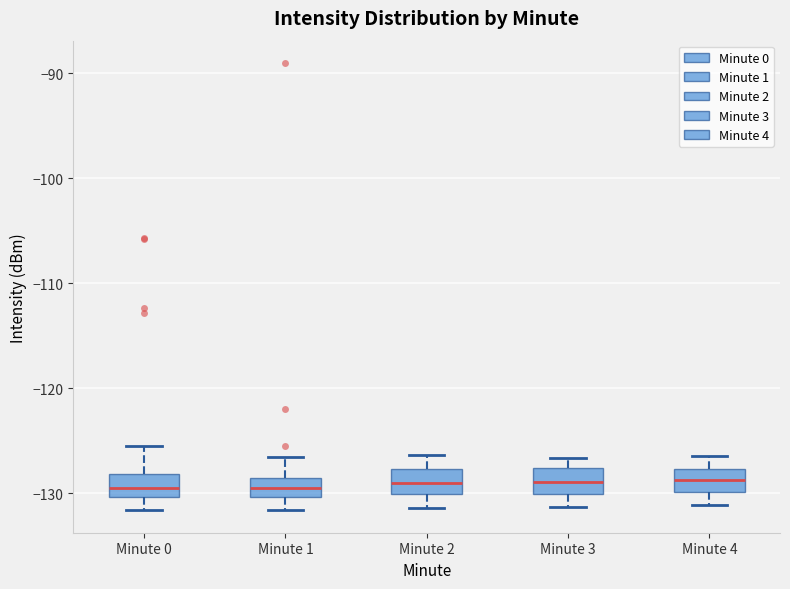

Reading left to right, read every box against the y-axis: the position of its median line, the range the box covers, and the ends of its whiskers. The values are not printed on the chart, so give them approximately, as read against the axis.

Minute 0: median -130 (inside the box), box -130 to -128, whiskers -132 to -125
Minute 1: median -130 (inside the box), box -130 to -129, whiskers -132 to -127
Minute 2: median -129, box -130 to -128, whiskers -131 to -126
Minute 3: median -129, box -130 to -128, whiskers -131 to -127
Minute 4: median -129, box -130 to -128, whiskers -131 to -126